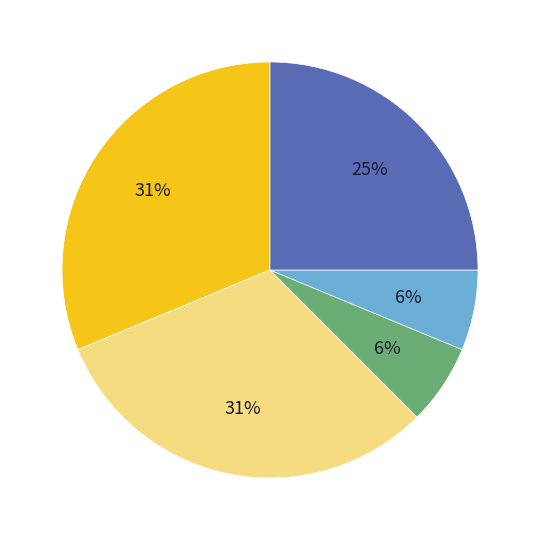

Does any single category account for the majority?

No